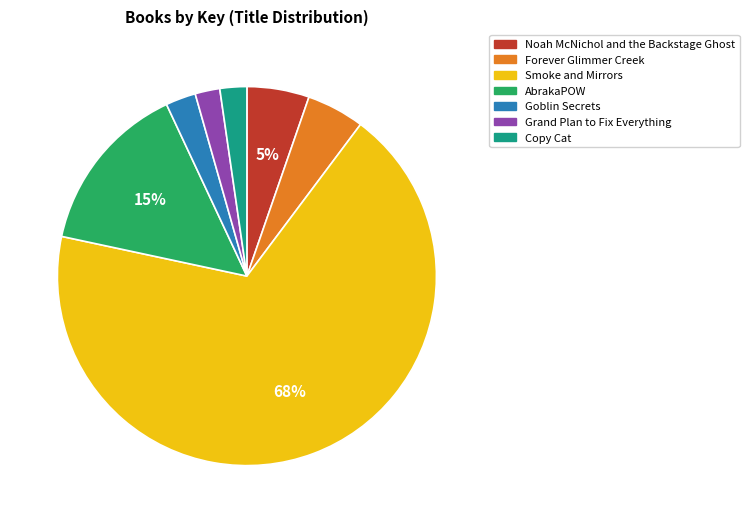

Is it true that Goblin Secrets is 12% of the pie?

False